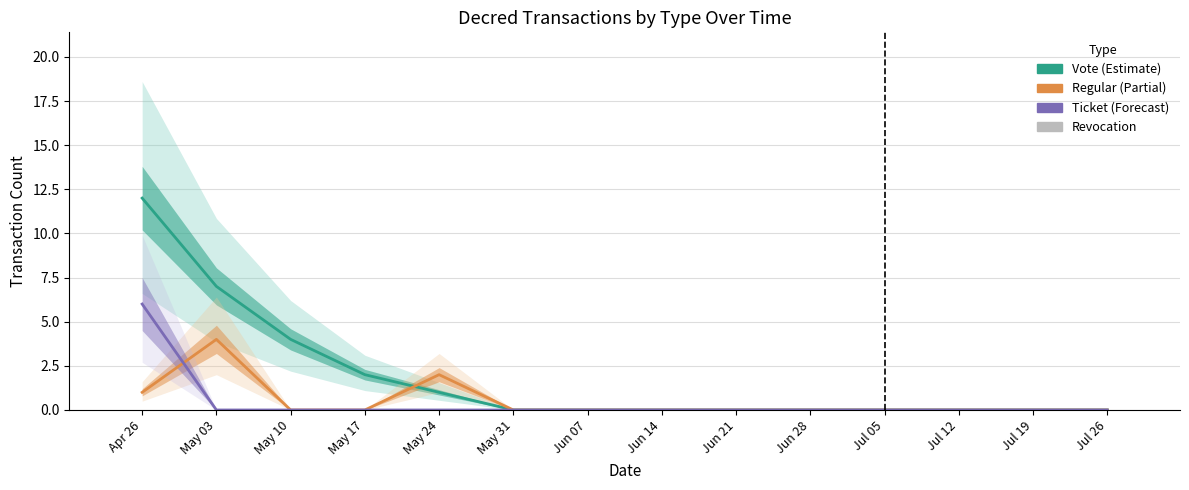

Is the value of Ticket at Jun 14 greater than the value of Revocation at Jun 14?

No